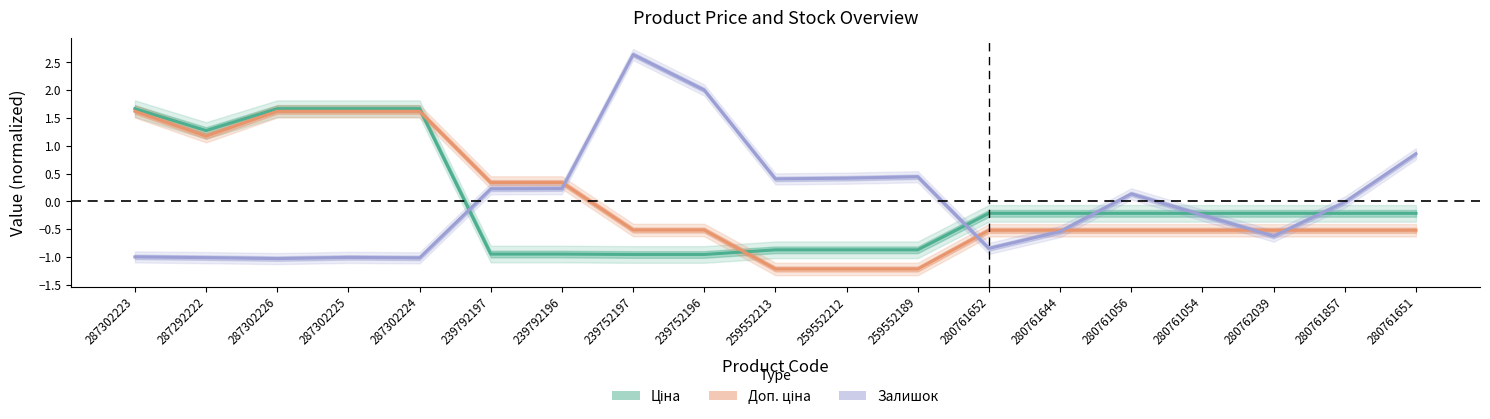

The Залишок series shows 0.4 at 259552213. True or false?

True